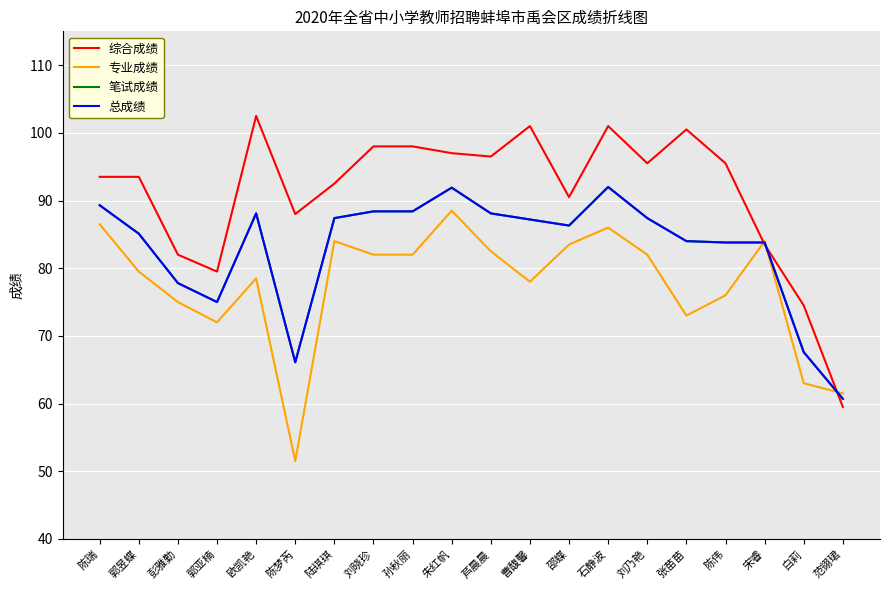

True or false: 笔试成绩 and 总成绩 intersect in this chart.

False